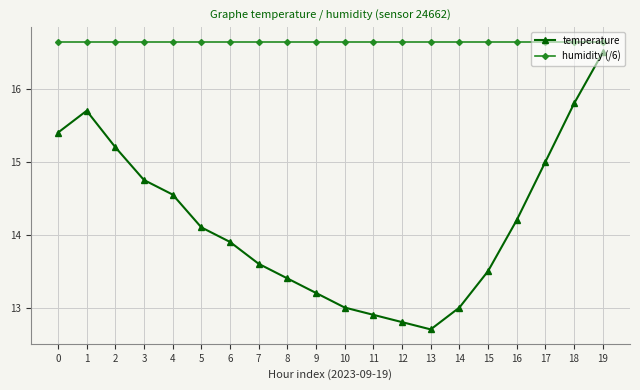

The value of temperature at 6 is 9.7. True or false?

False